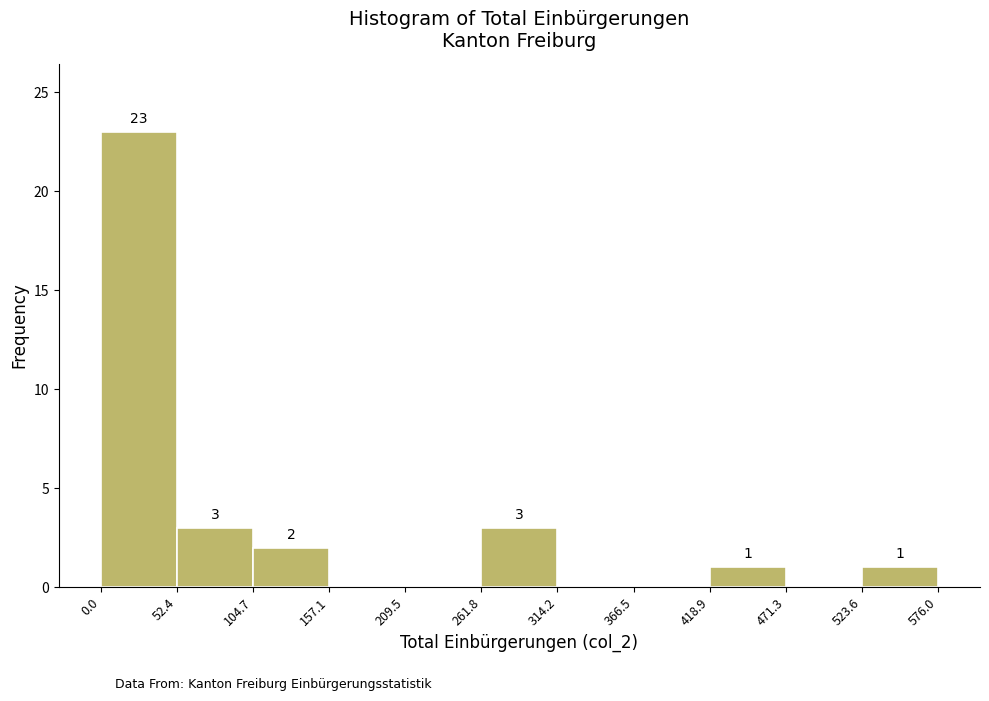

Which range on the x-axis has the tallest bar?

0.0 to 52.4